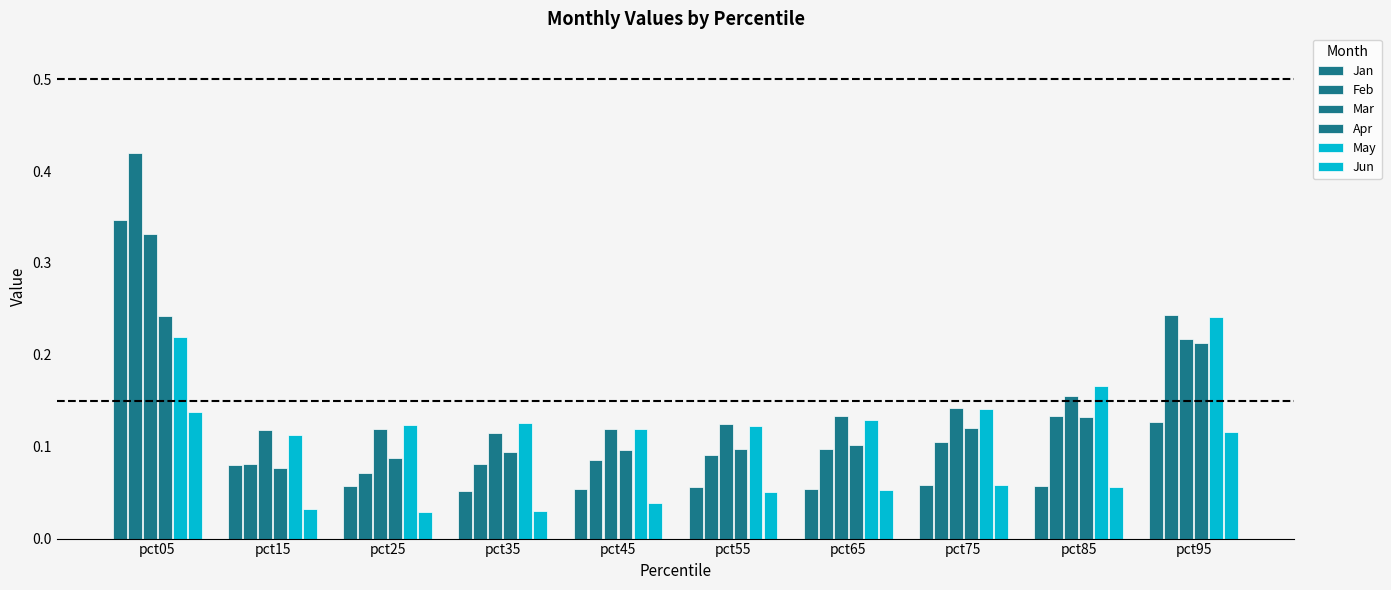

Between pct85 and pct35, which is larger?

pct85